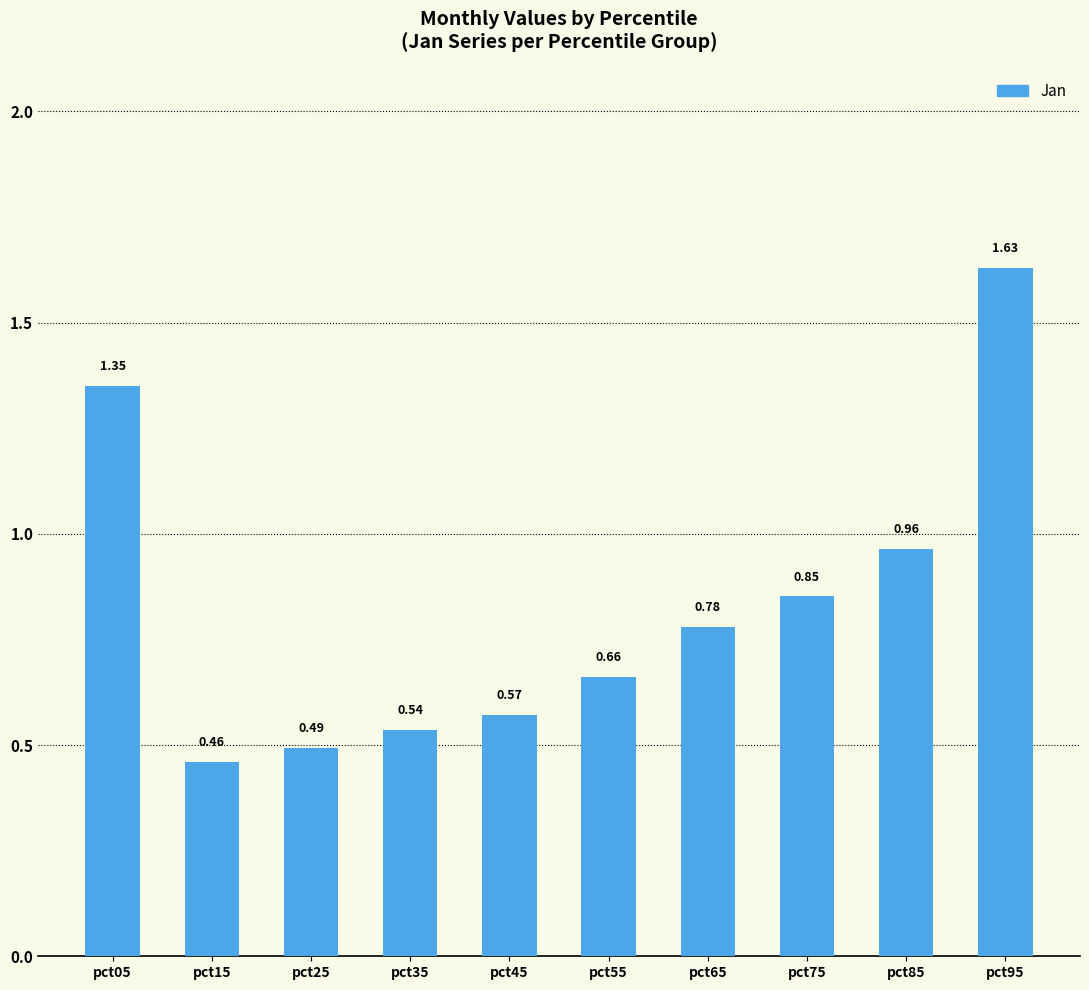

What is the sum of all values?

8.3